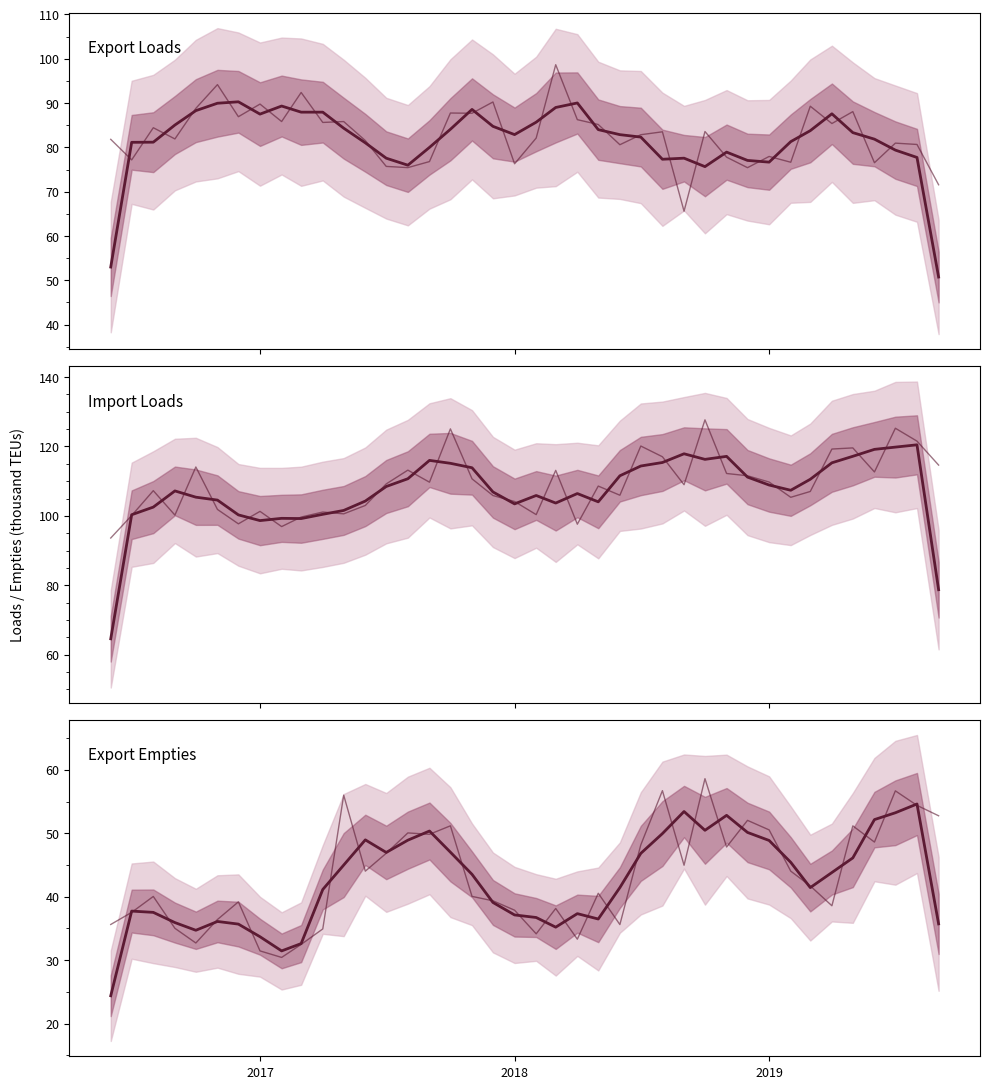

What is the highest value of the Export Loads series?

90.3